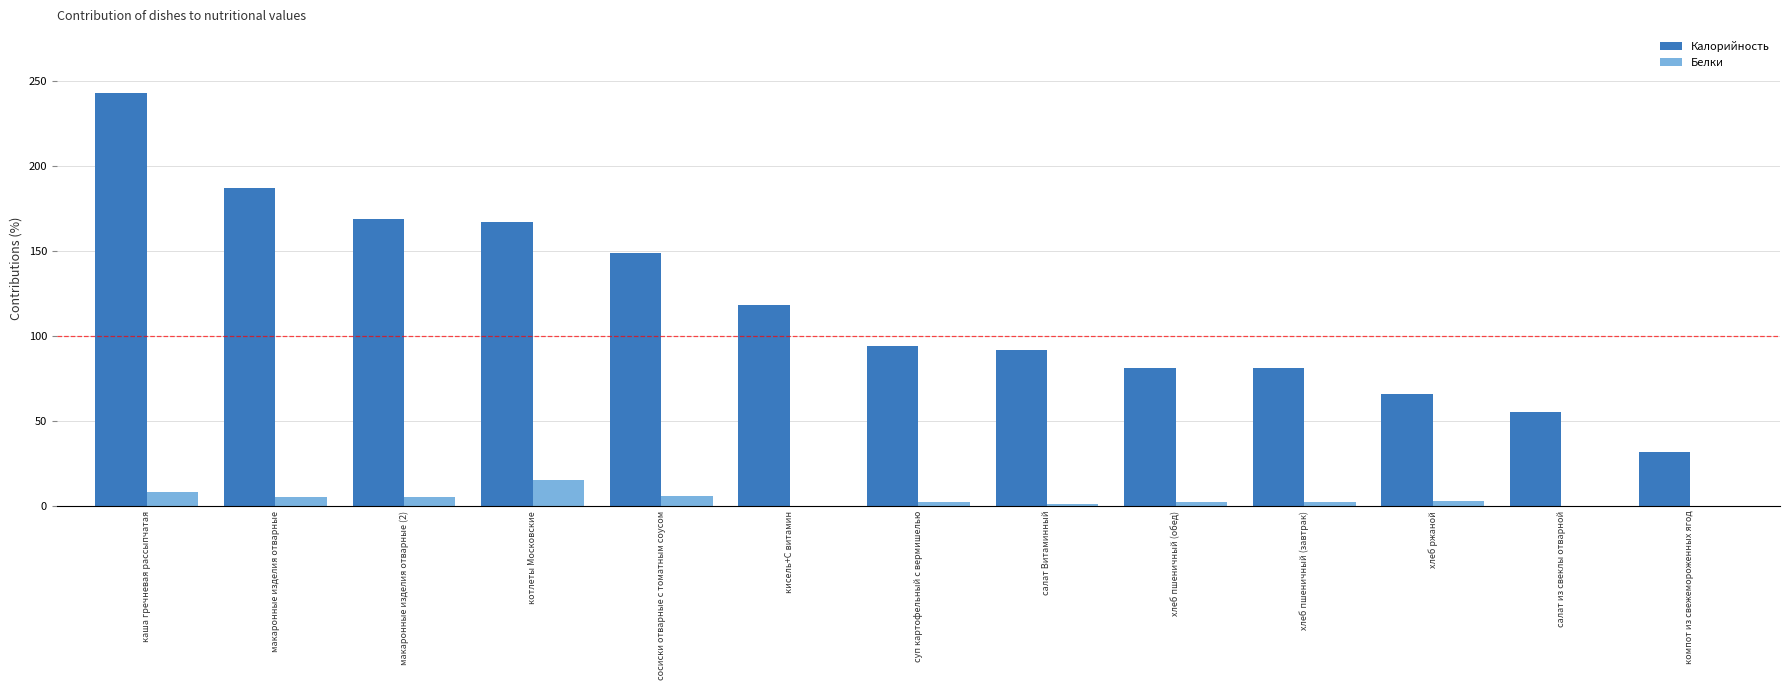

Which label corresponds to the largest value in the chart?

каша гречневая рассыпчатая